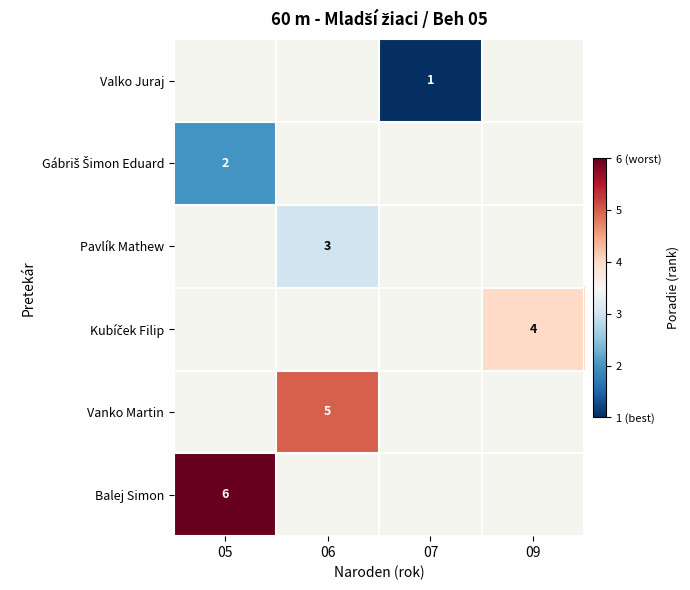

Is the value of Valko Juraj at 07 greater than the value of Pavlík Mathew at 06?

No